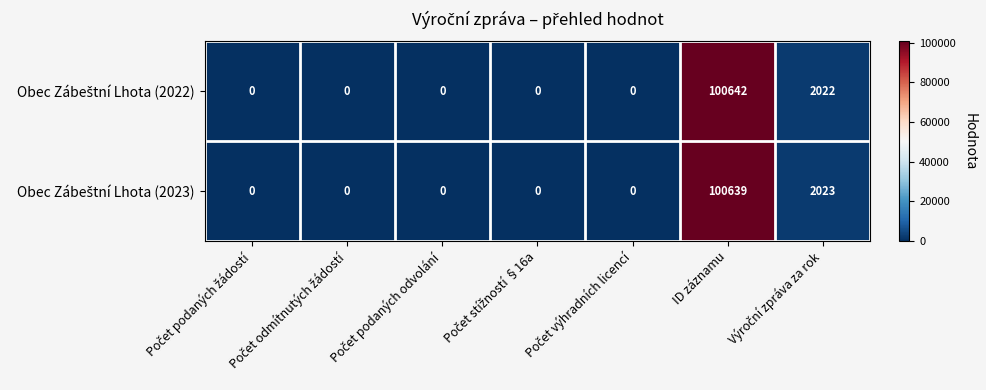

At which category is the sum across all series the highest?

ID záznamu